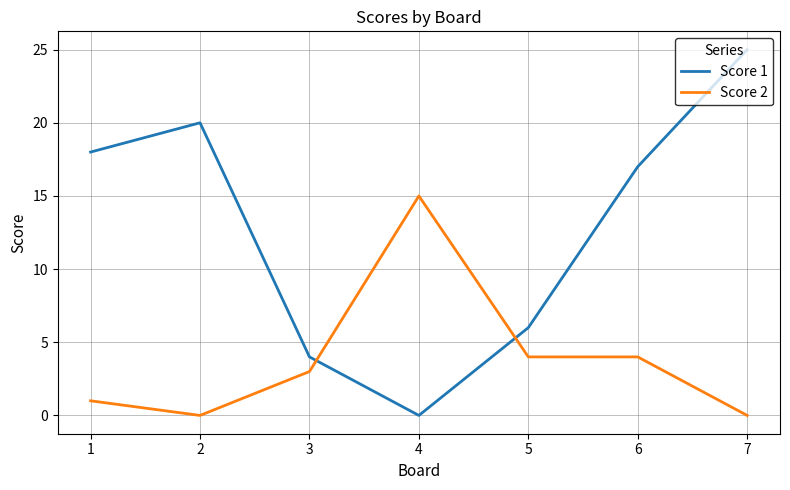

Is the value of Score 2 at 1 greater than the value of Score 1 at 1?

No